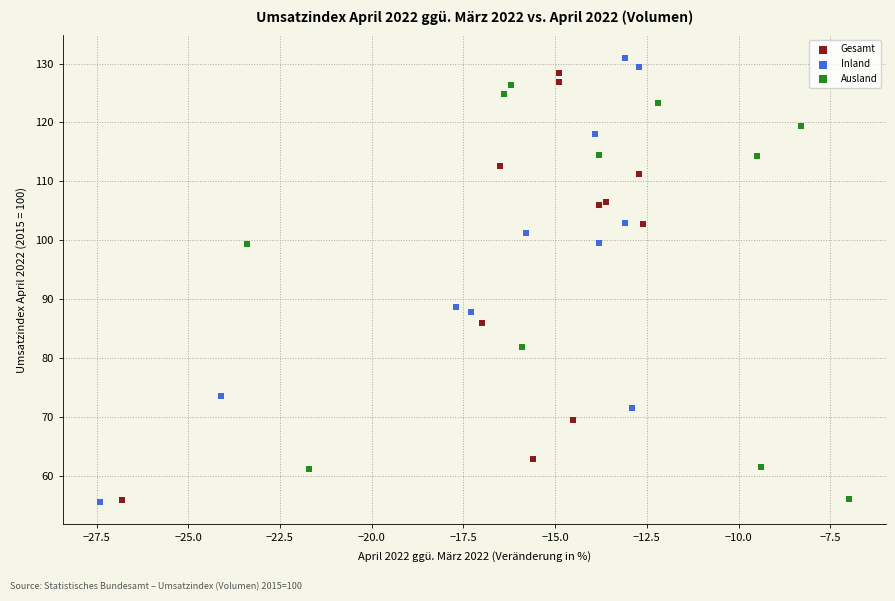

Which series has the widest spread of Y values?

Inland